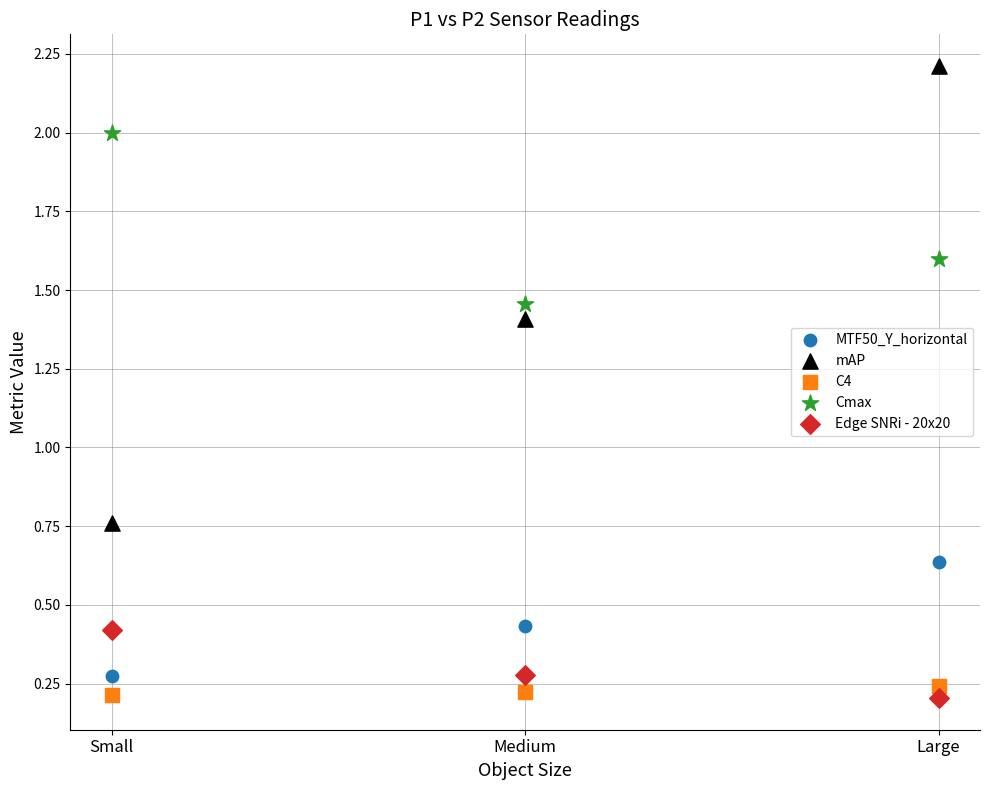

Which series contains the highest Y value?

mAP